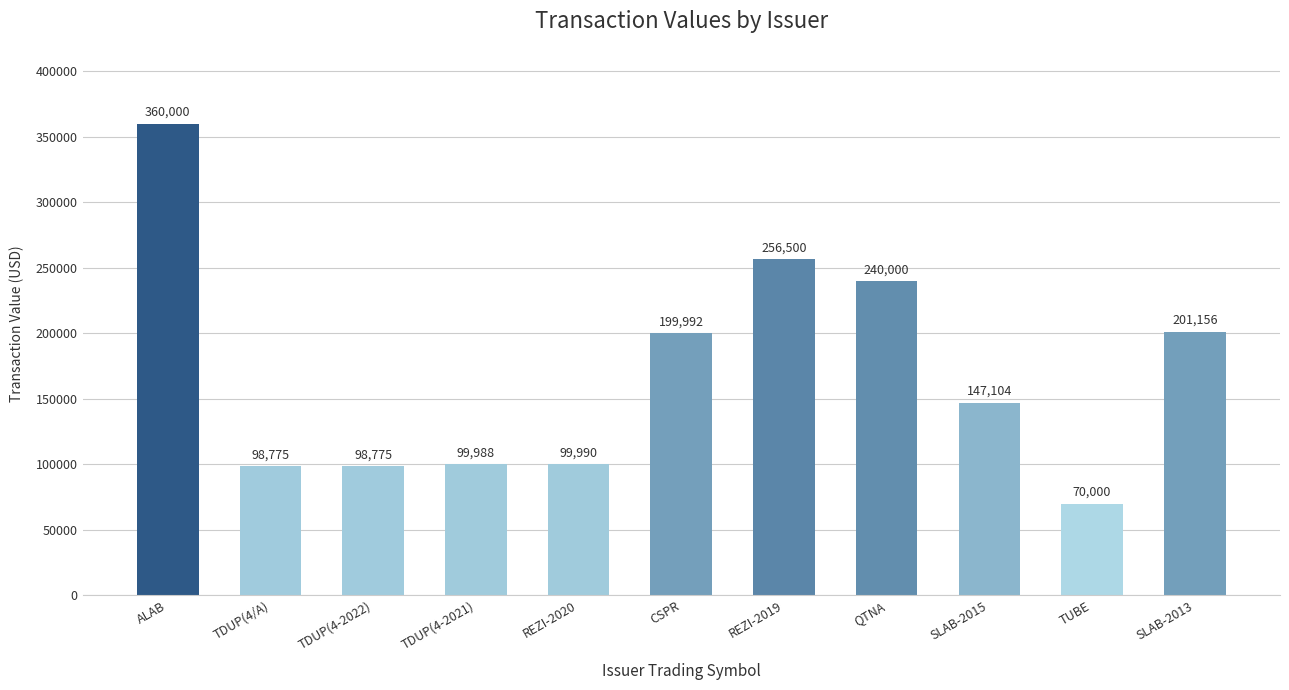

Between CSPR and SLAB-2015, which is larger?

CSPR